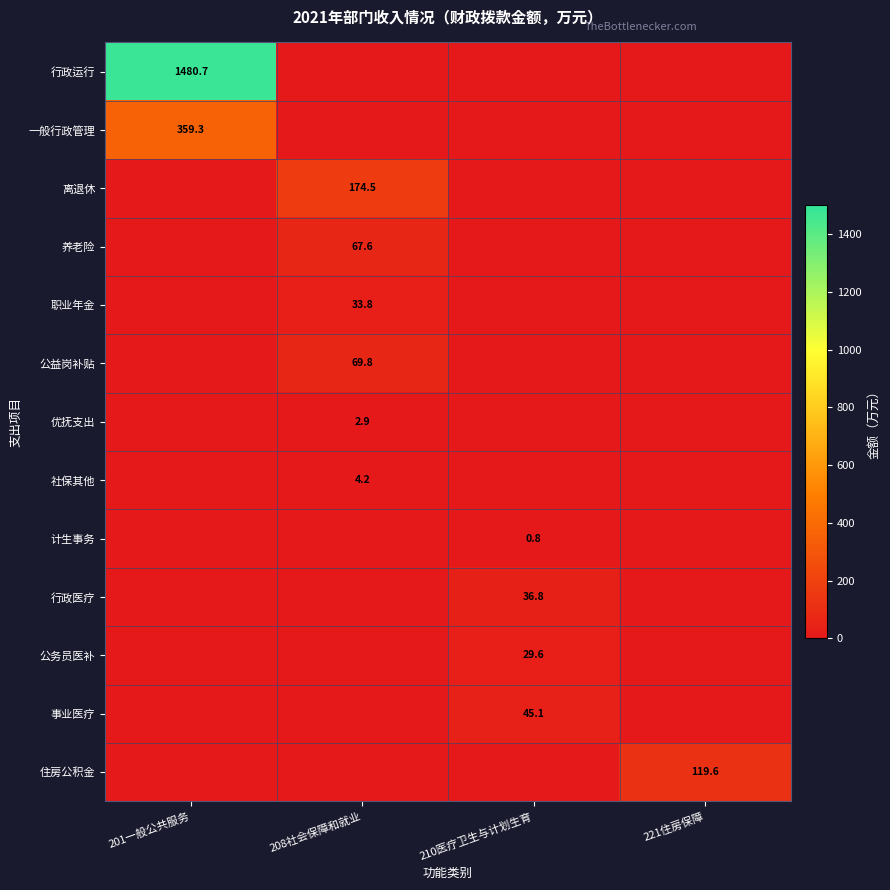

Which series has the largest total across all categories?

行政运行